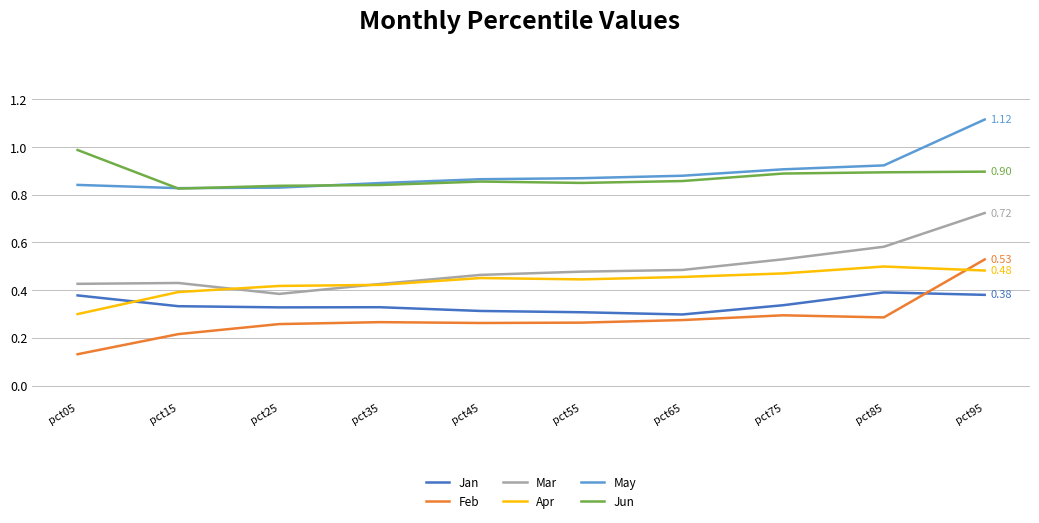

How many intersections are there between Apr and Feb?

1